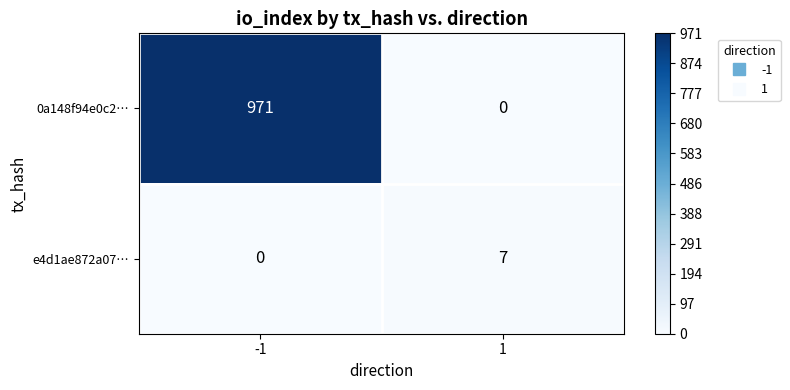

Which series has the largest total across all categories?

0a148f94e0c2…